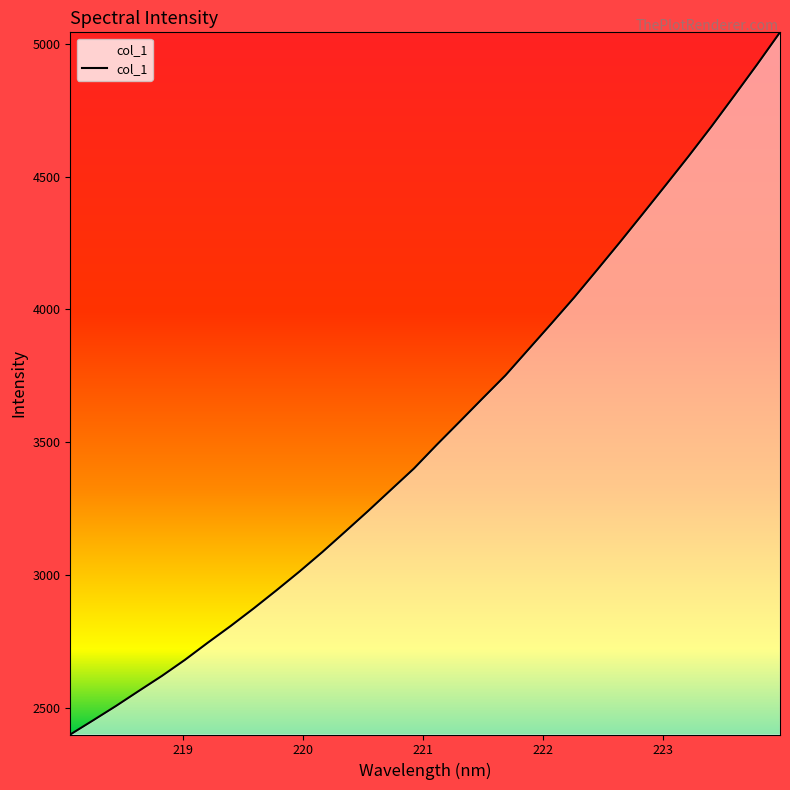

What is the maximum value shown in the chart?

5042.3